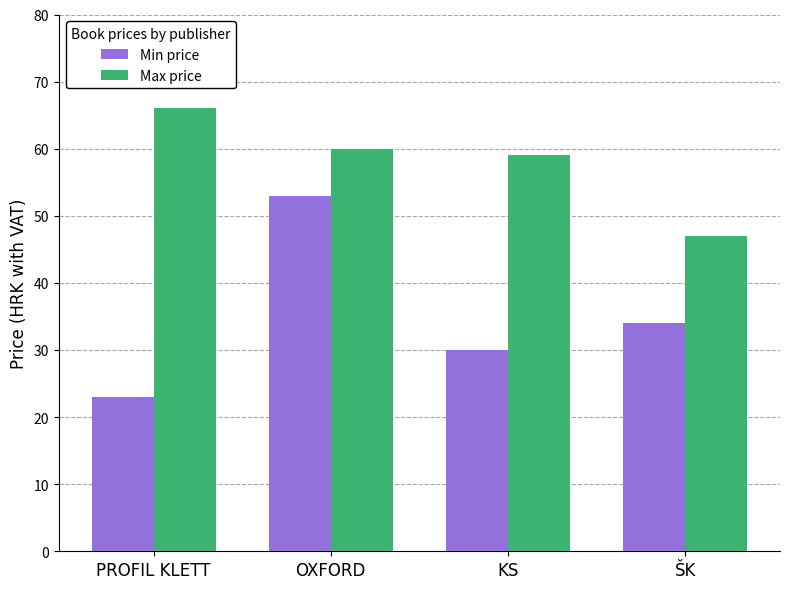

How many groups of bars are there?

4